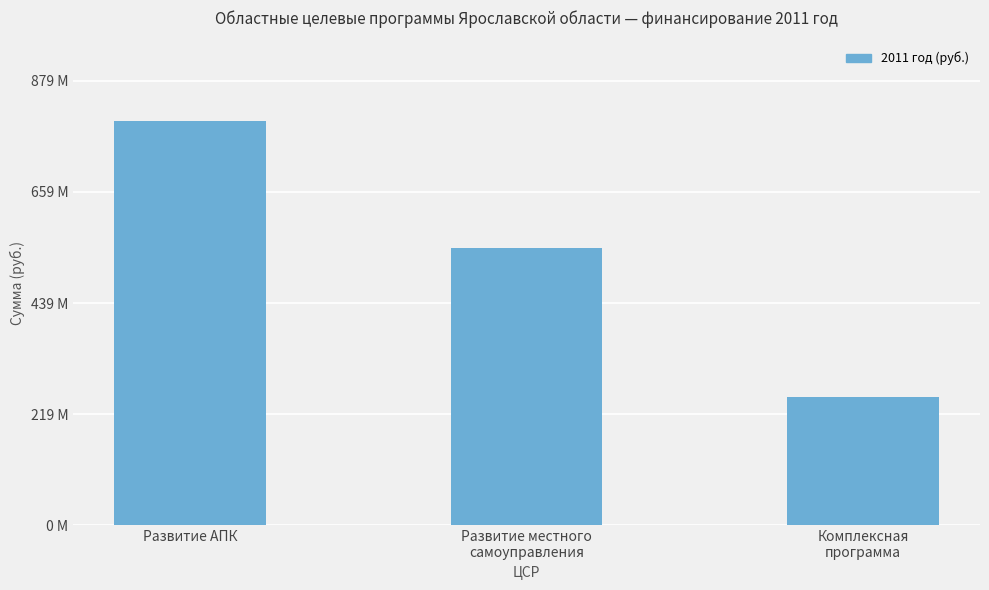

Does the chart contain any negative values?

No